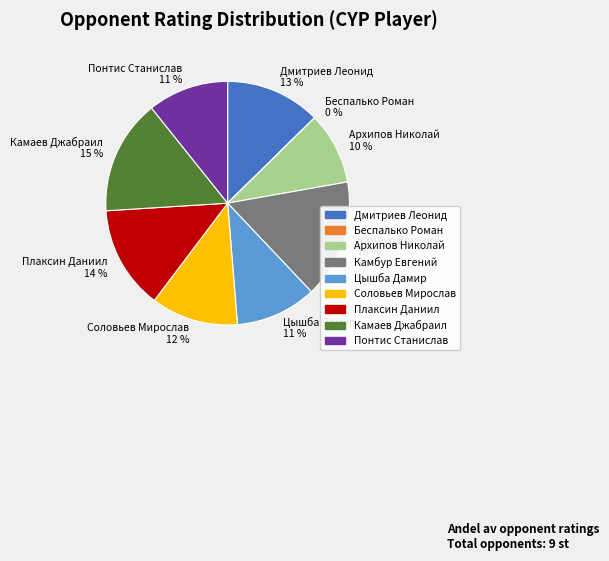

Combined, do Цышба Дамир and Камбур Евгений account for over 50%?

No